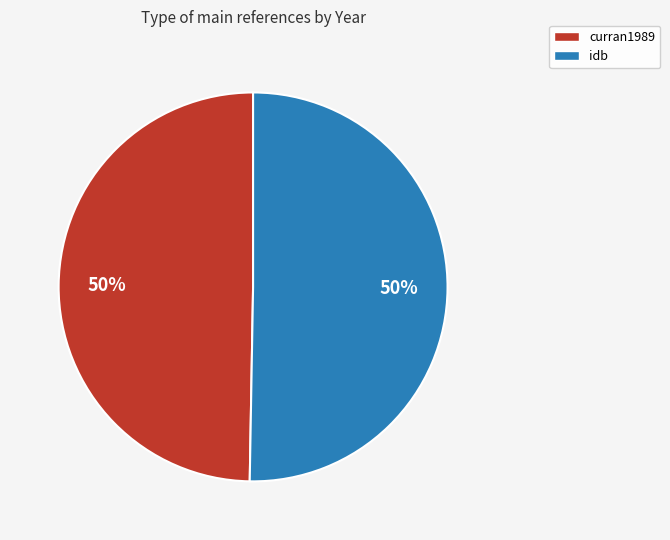

Is it true that curran1989 is 58% of the pie?

False